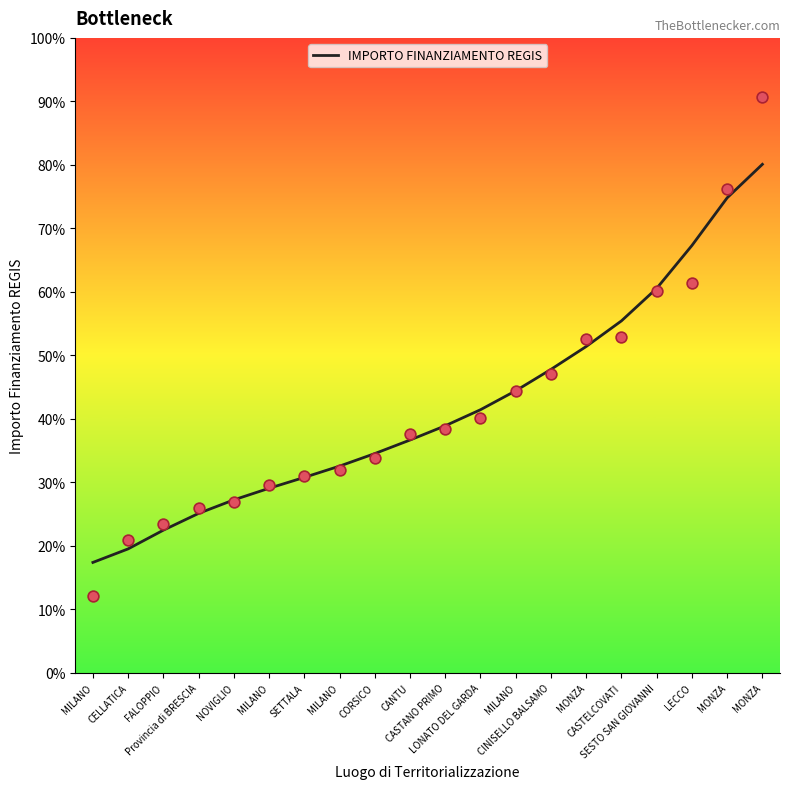

Which has a higher value, CINISELLO BALSAMO or FALOPPIO?

CINISELLO BALSAMO